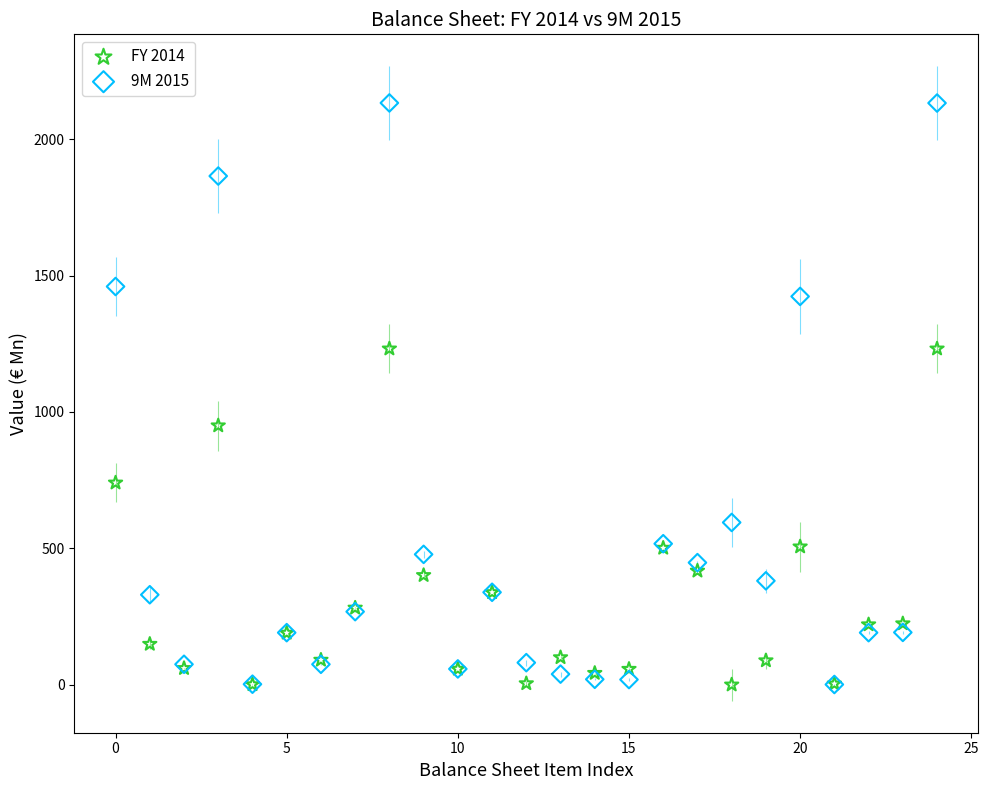

Across all series, what Y value is closest to 1066?

950.0